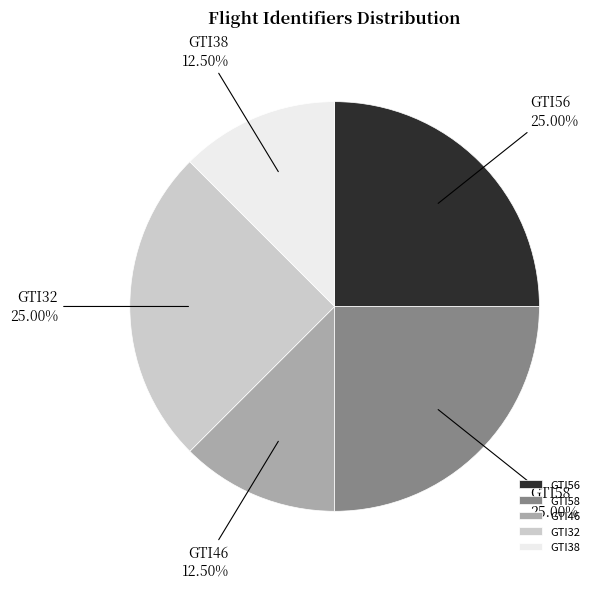

How many segments does this pie chart have?

5